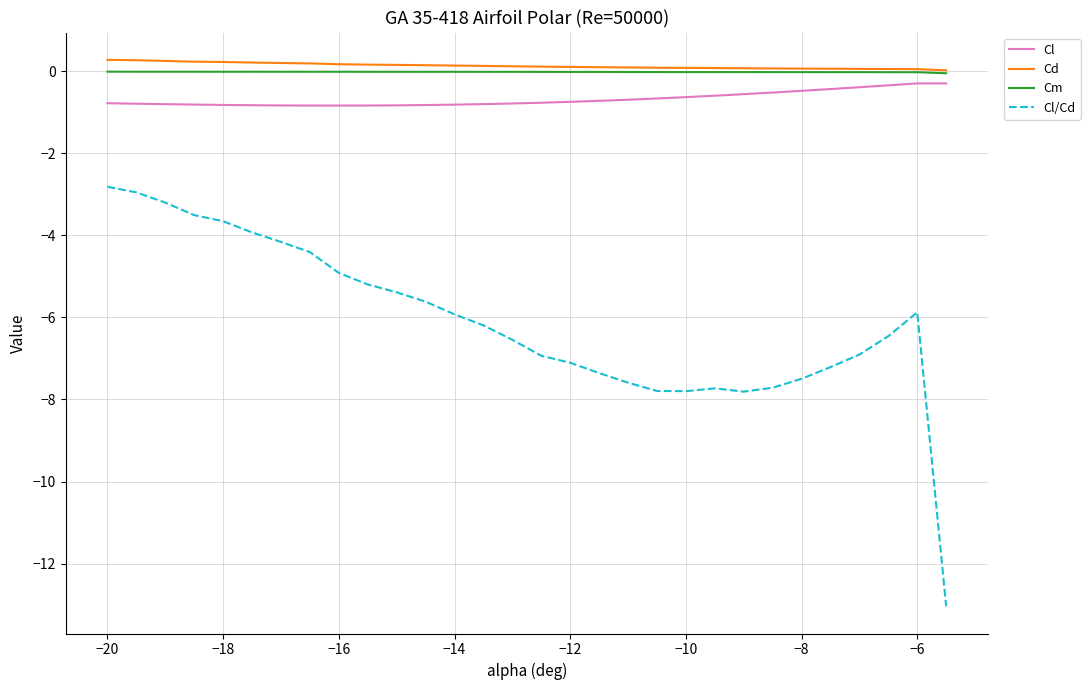

What is the greatest value displayed?

0.3